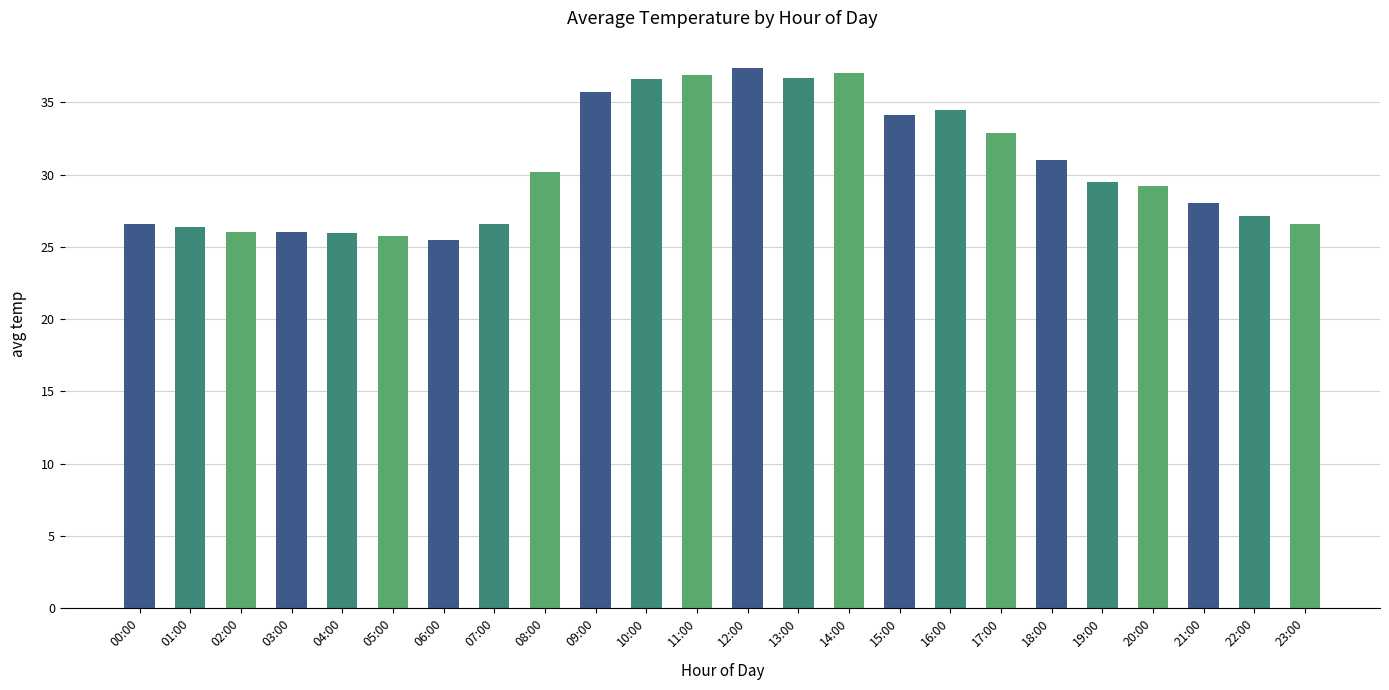

How many data points are above 29?

13